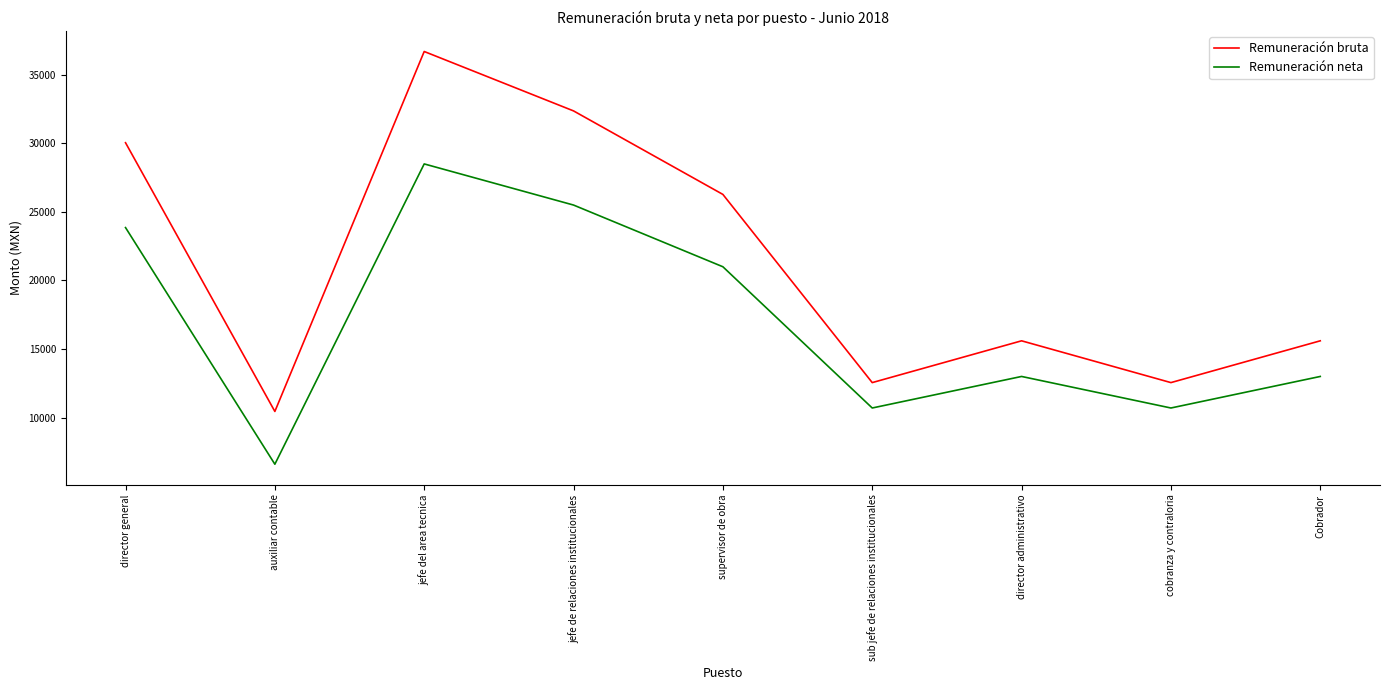

What is the highest value of the Remuneración neta series?

28500.0